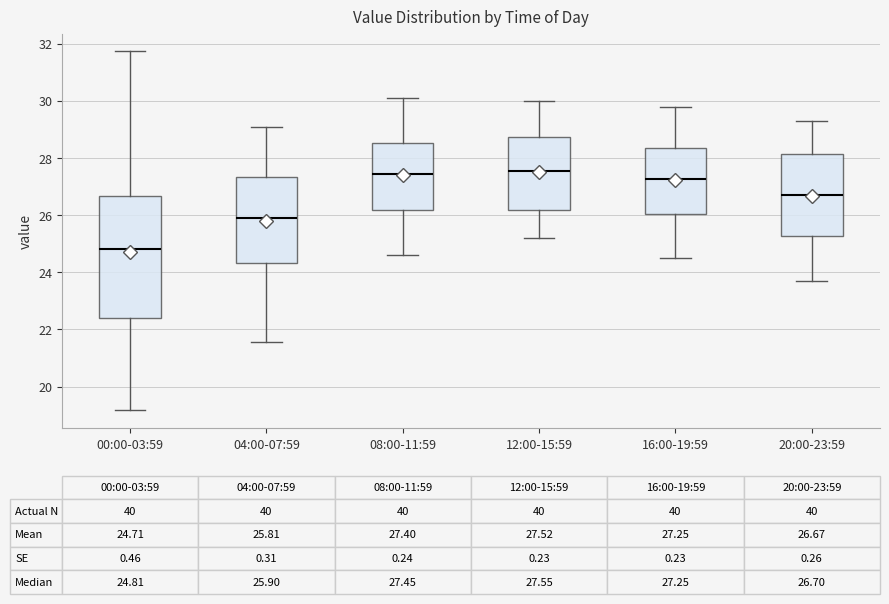

Which box is the tallest, from its lower edge to its upper edge?

00:00-03:59